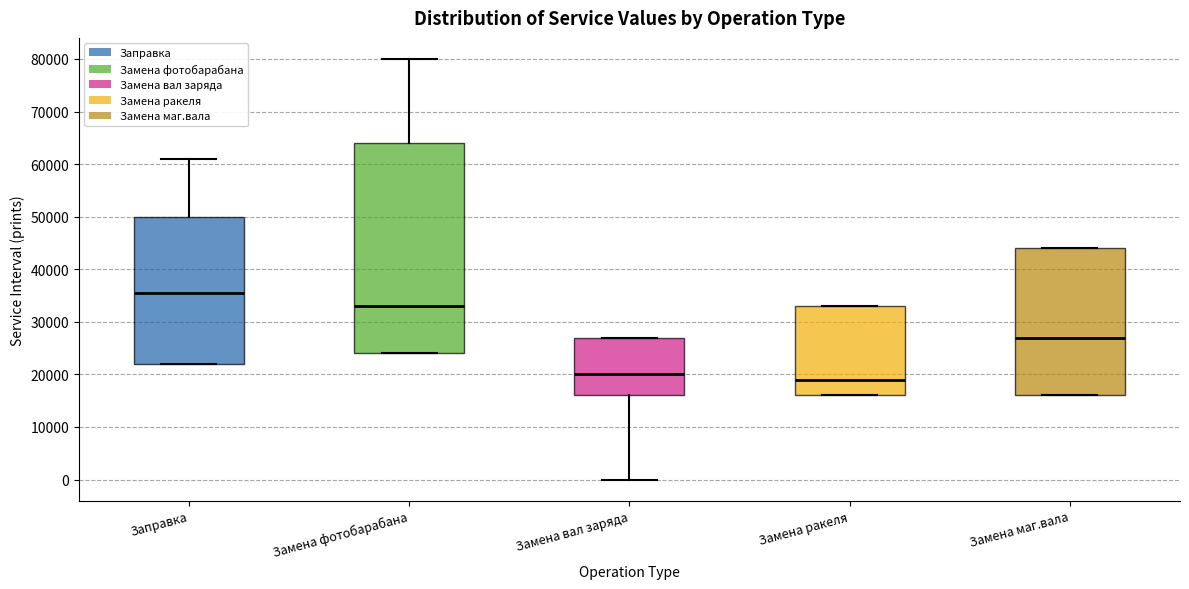

Where is the lower edge of the box for Замена ракеля on the y-axis? The values are not printed on the chart, so give them approximately, as read against the axis.

16000